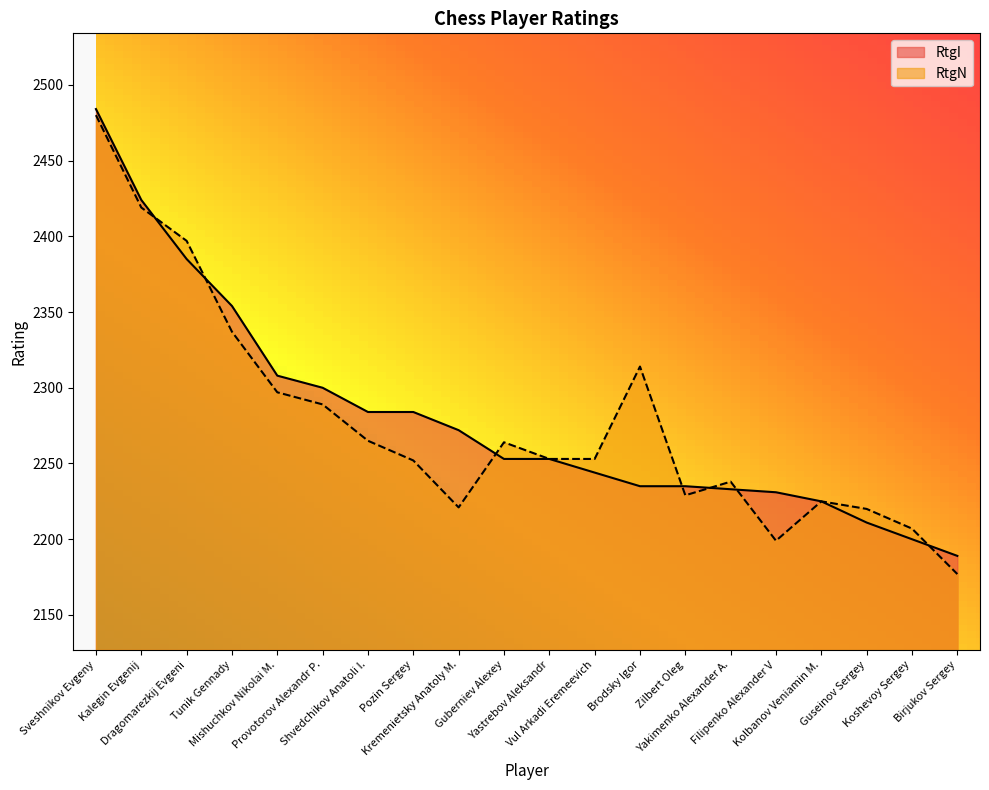

What are all the series names shown in the legend?

RtgI, RtgN